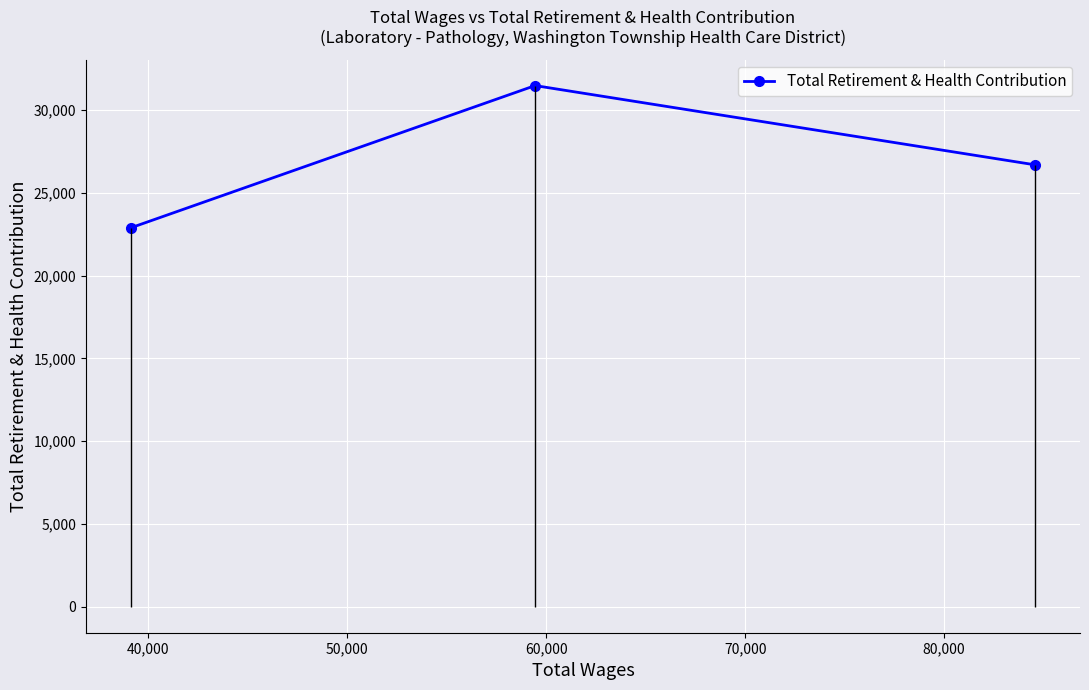

What is the value of the Total Retirement & Health Contribution point at the 3rd from the left?

26697